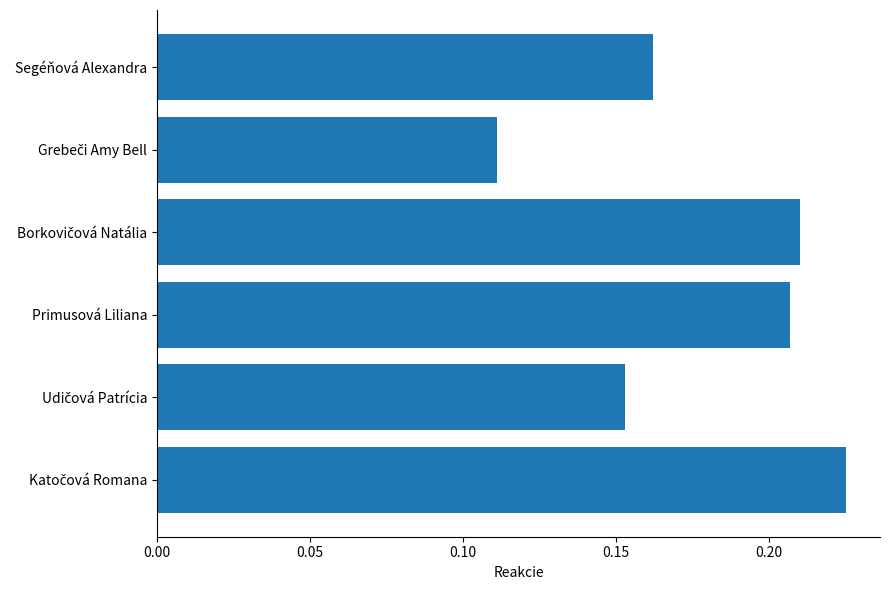

What is the label of the 3rd bar from the bottom?

Primusová Liliana